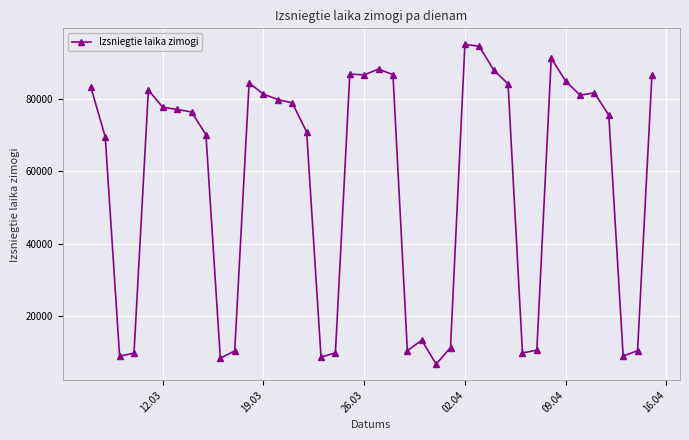

True or false: the data has more than 1 interior local peaks.

True